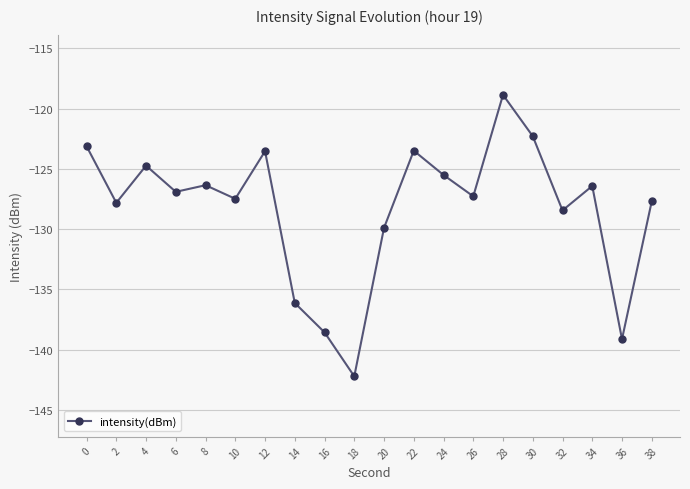

What is the value of the 7th point from the left?

-123.5